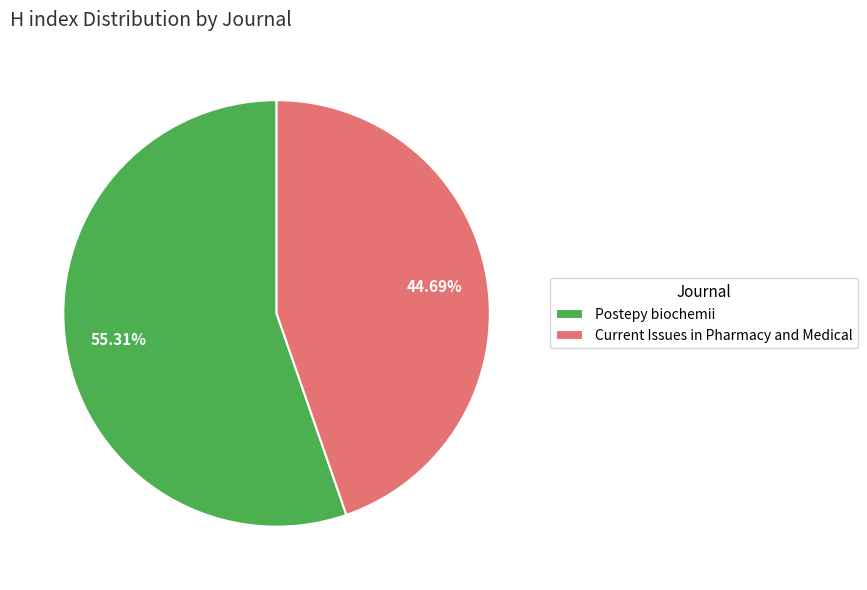

The Current Issues in Pharmacy and Medical slice represents 45% of the pie. True or false?

True